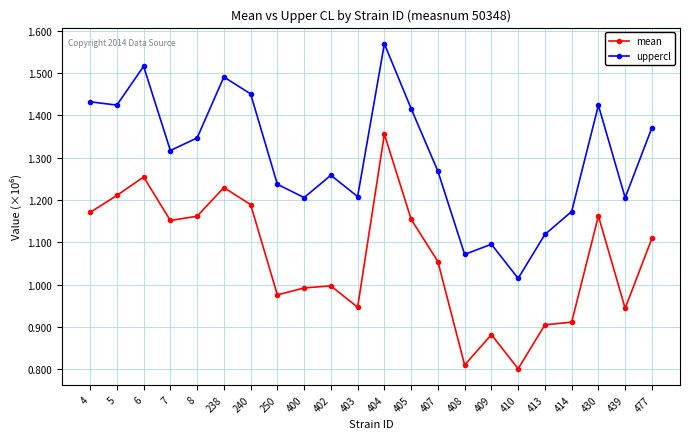

What are all the series names shown in the legend?

mean, uppercl